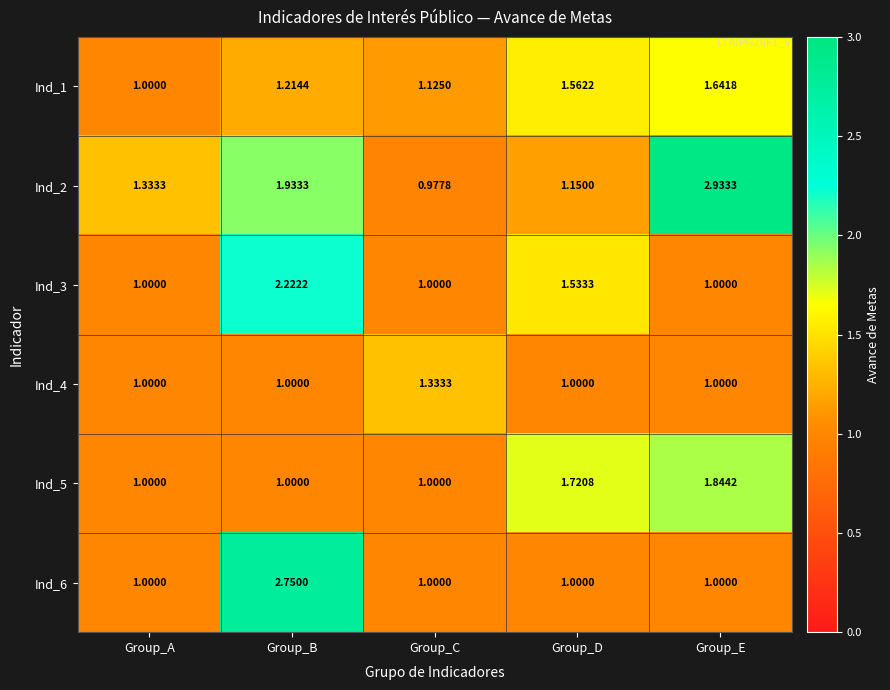

Which category has the highest value in the Ind_2 series?

Group_E